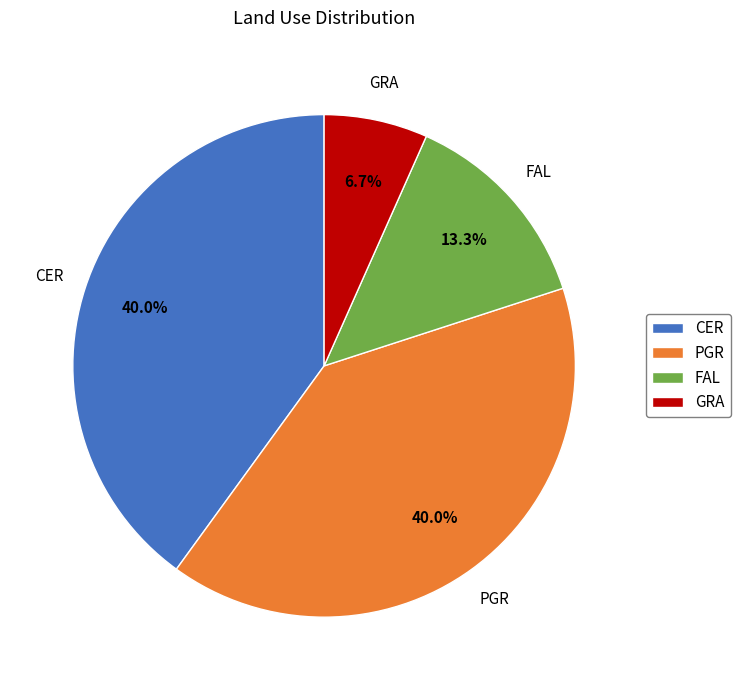

To the nearest percent, what is the average slice percentage?

25%